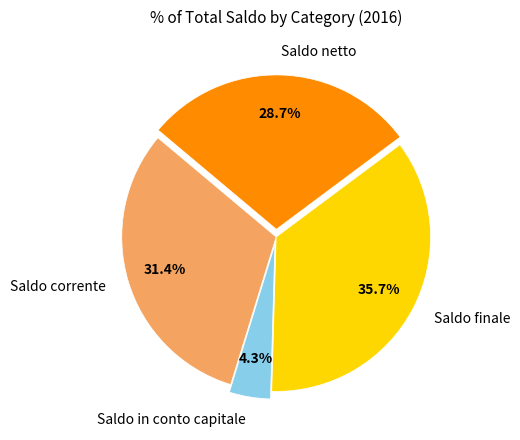

Approximately how many times larger is the value at Saldo corrente compared to Saldo in conto capitale?

7.3